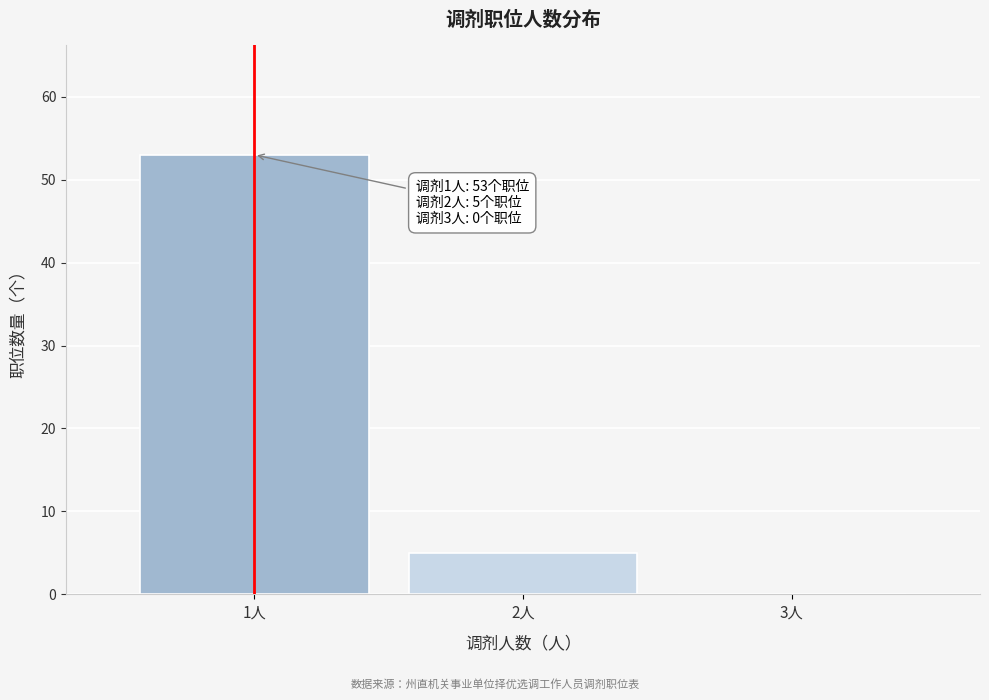

Reading right to left, what are all the values shown in this chart?

3人=0	2人=5	1人=53